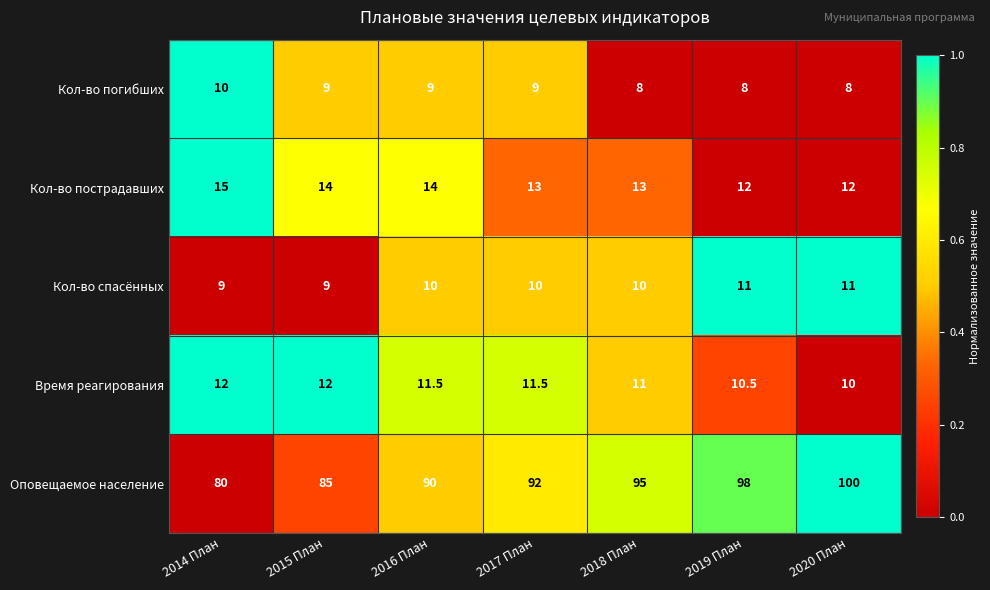

Count the number of data series in this chart.

5